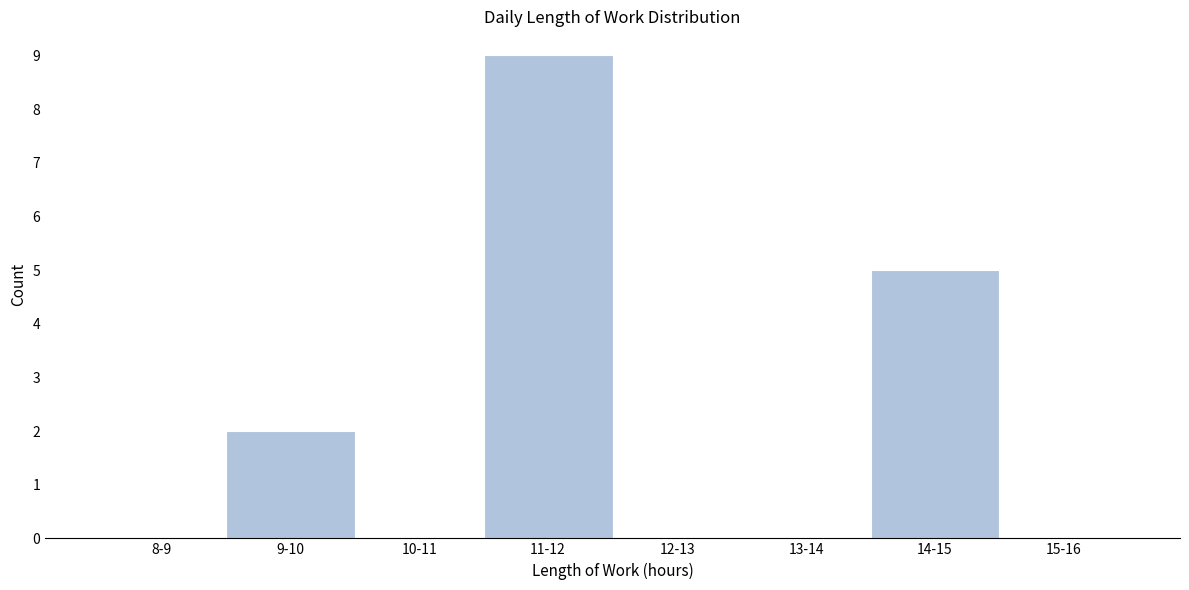

Reading right to left, transcribe all the data shown in this chart.

15-16=0	14-15=5	13-14=0	12-13=0	11-12=9	10-11=0	9-10=2	8-9=0